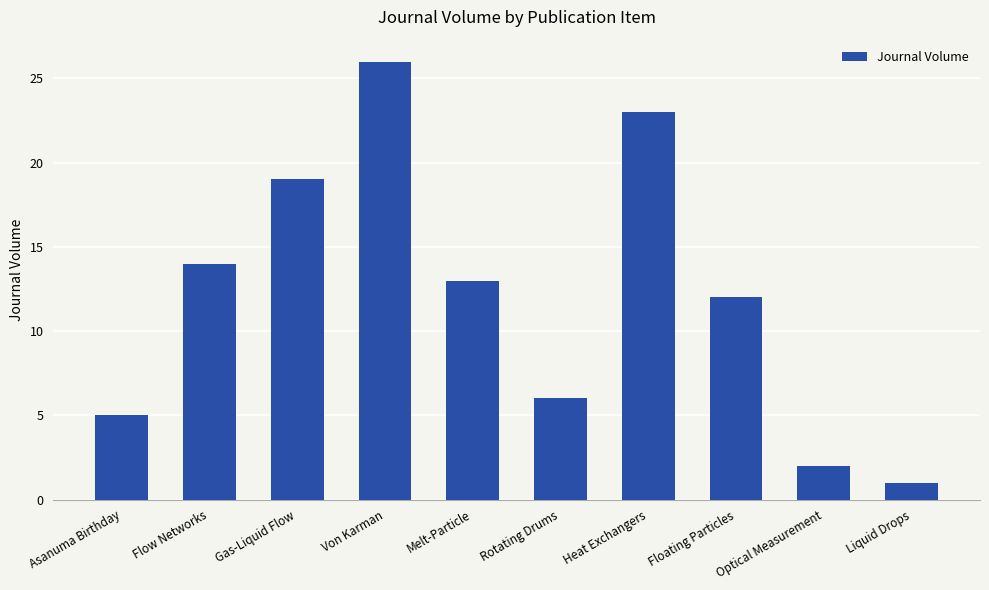

Reading left to right, extract all data points from this chart.

5	14	19	26	13	6	23	12	2	1